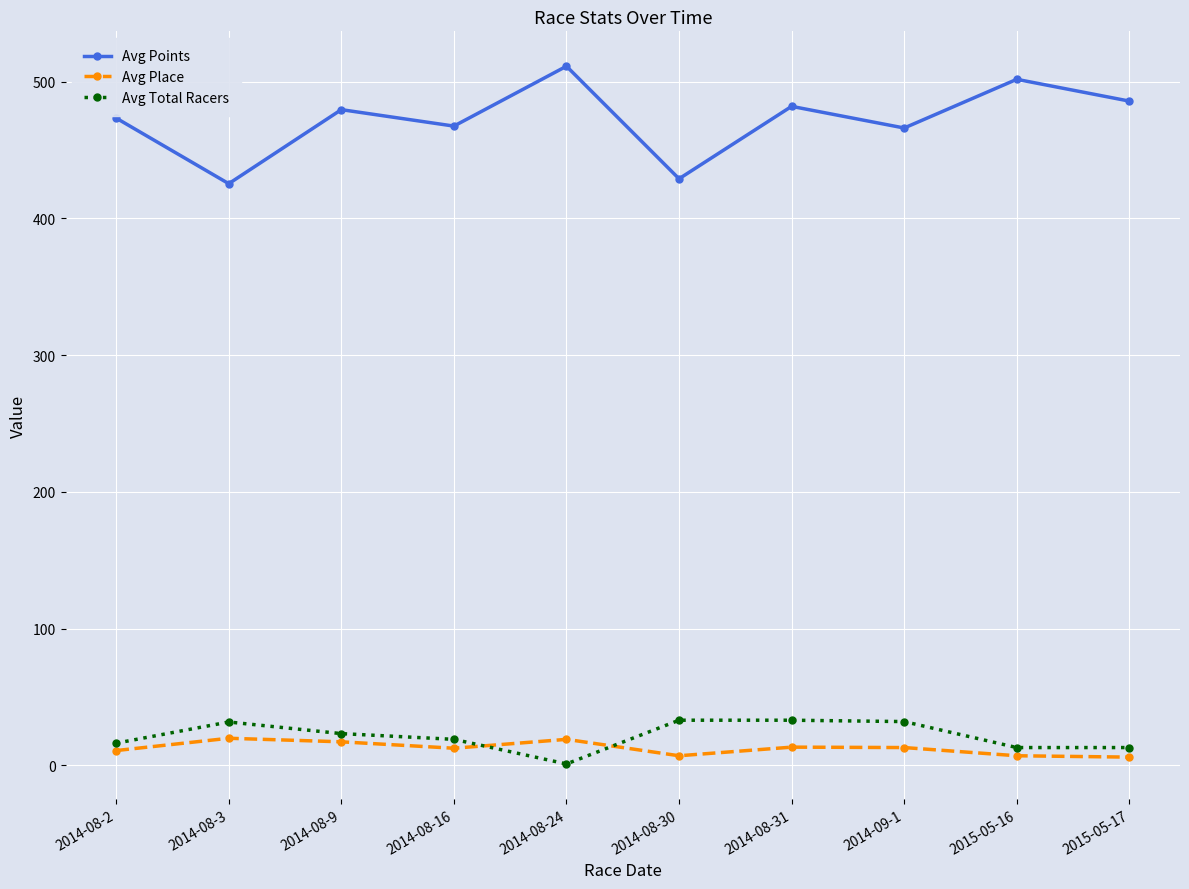

The value of Avg Place at 2014-08-2 is 10.8. True or false?

True